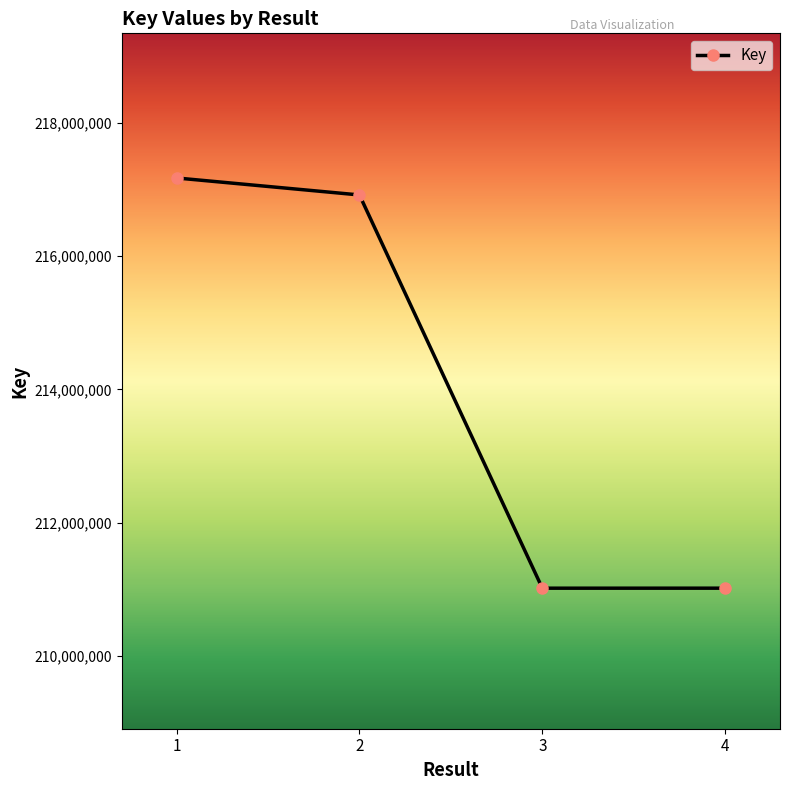

What is the difference between the maximum and minimum values?

6159795